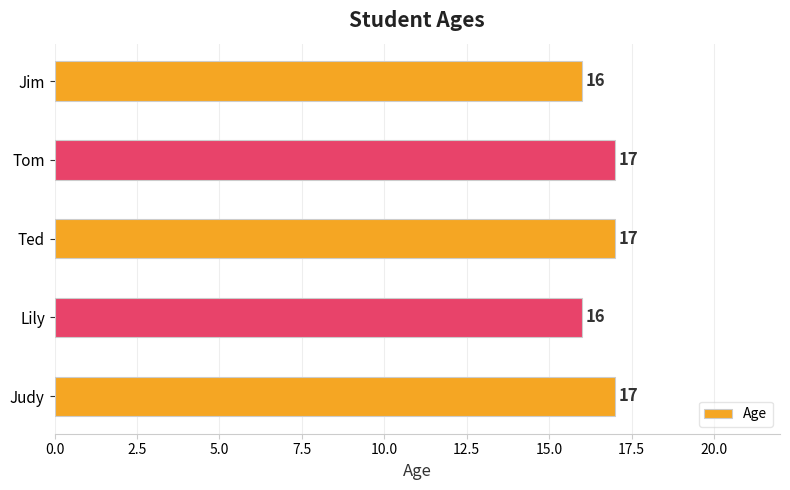

Are the bars horizontal?

Yes